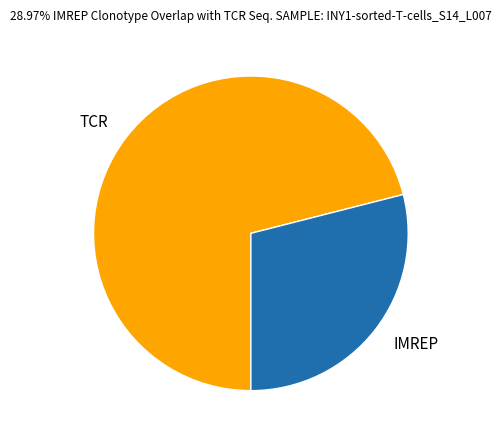

How many slices are in this pie chart?

2